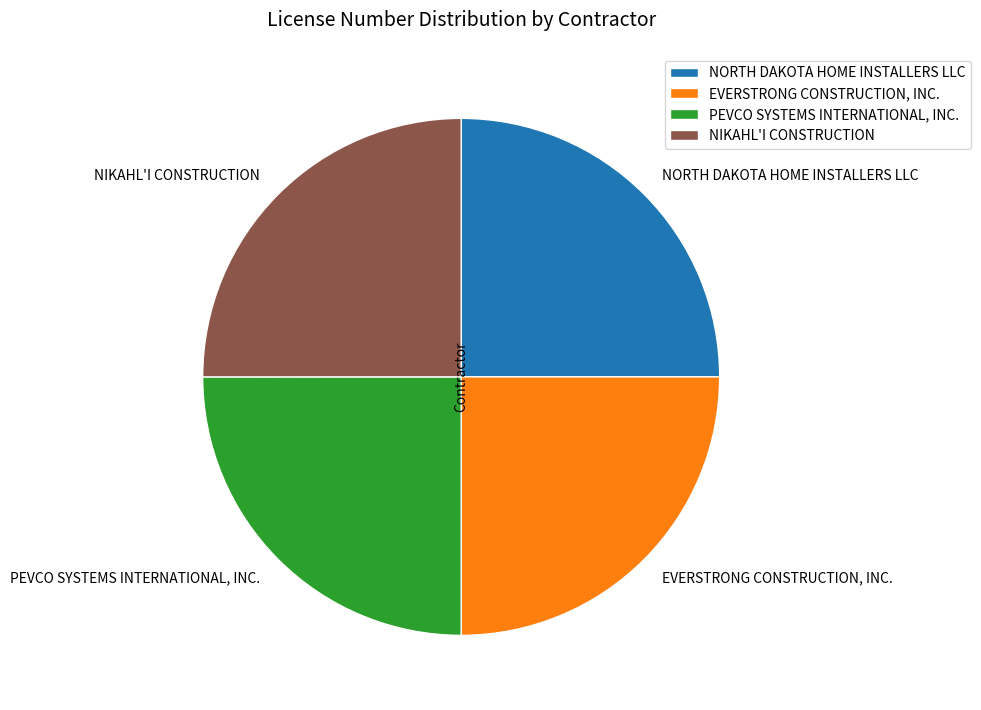

Is it true that NORTH DAKOTA HOME INSTALLERS LLC is 18% of the pie?

False